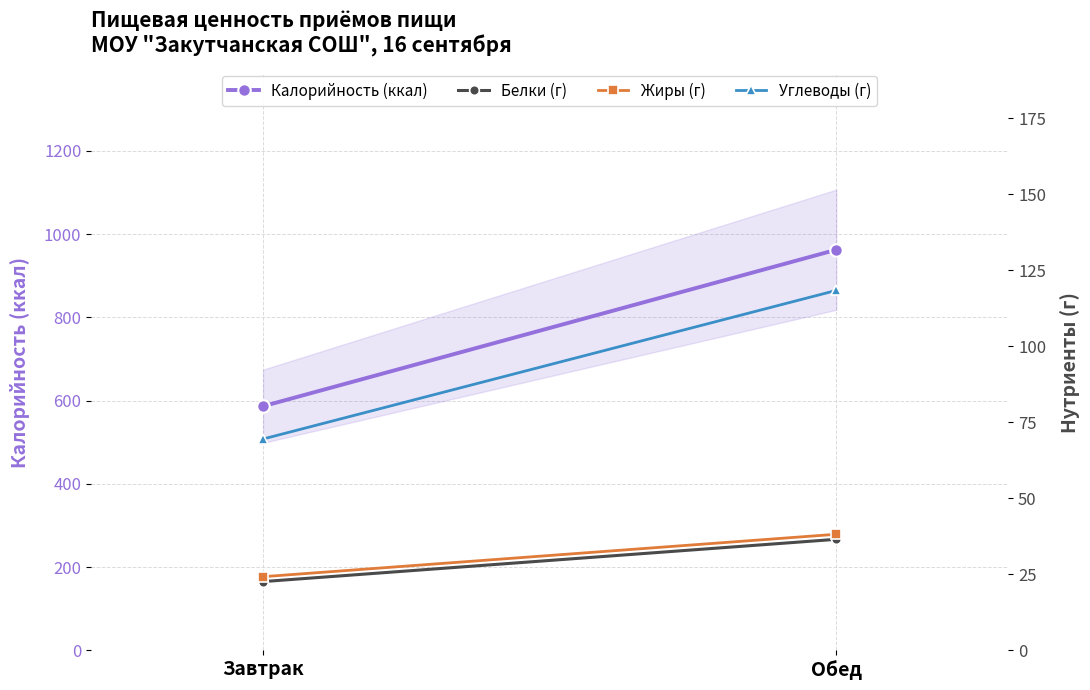

What is the difference between the highest and lowest values at Завтрак?

563.7